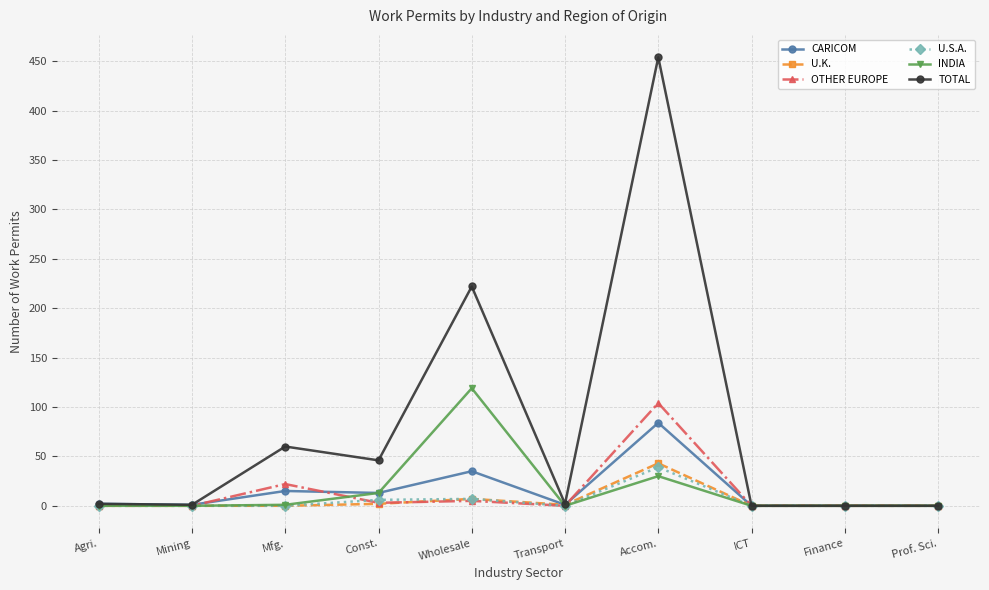

At which category does TOTAL reach its first local peak?

Mfg.